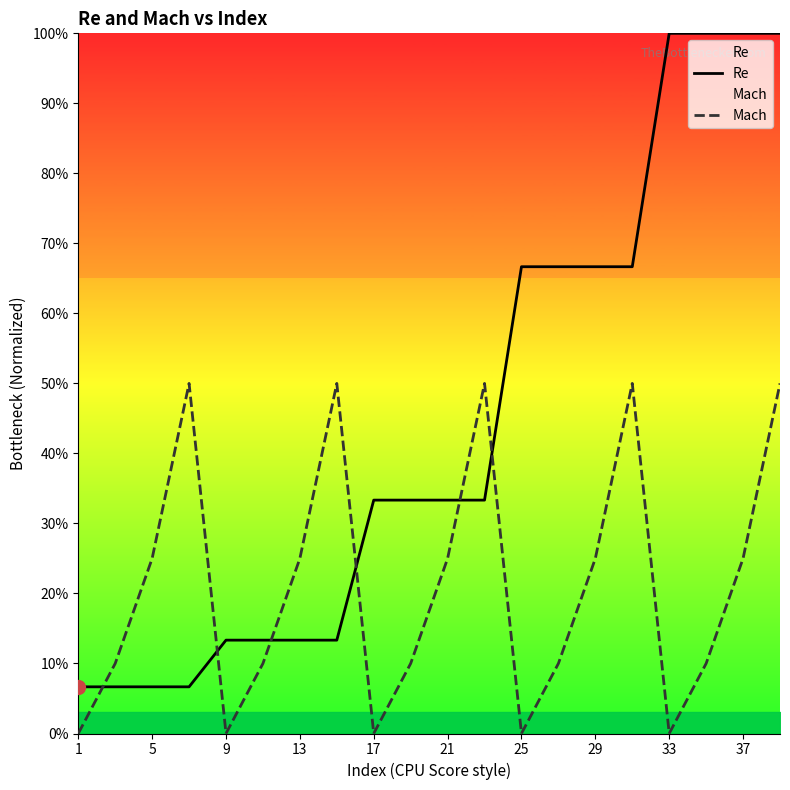

Which series ends up on top after the final intersection of Mach and Re?

Re